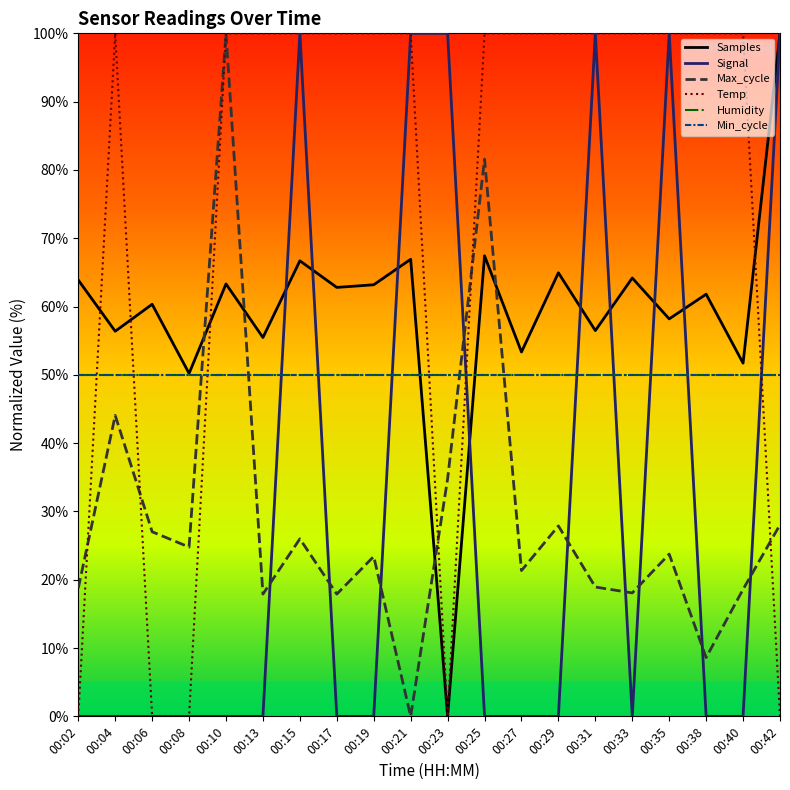

In Temp, how many points are lower than both neighbors (excluding endpoints)?

1